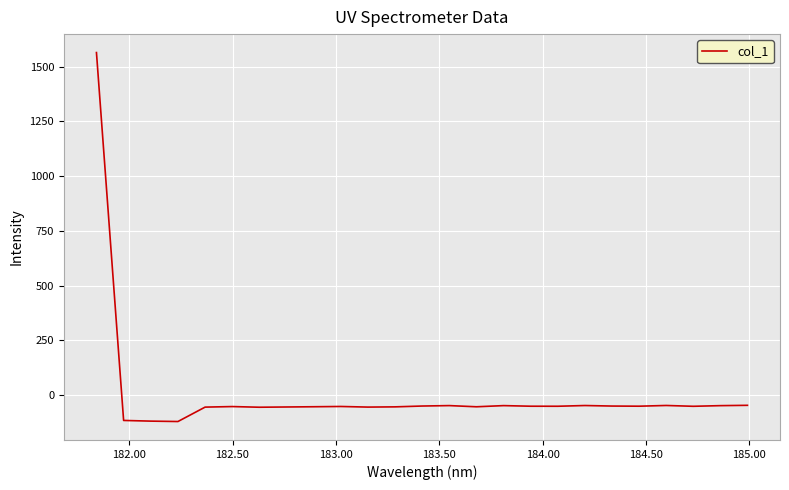

How many negative values are there?

24